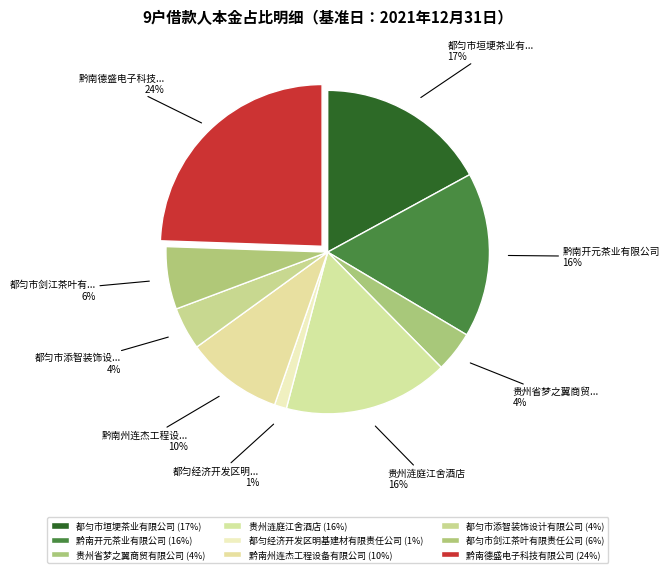

Count the number of slices in the pie.

9